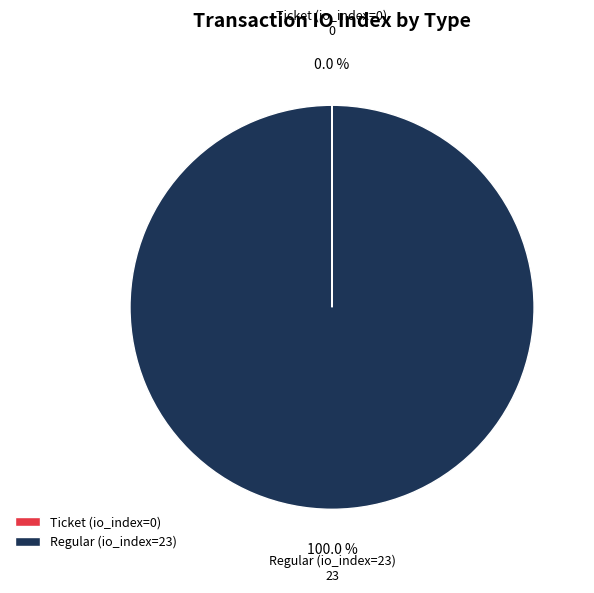

To the nearest percent, what is the difference between the largest and smallest slice percentages?

100%